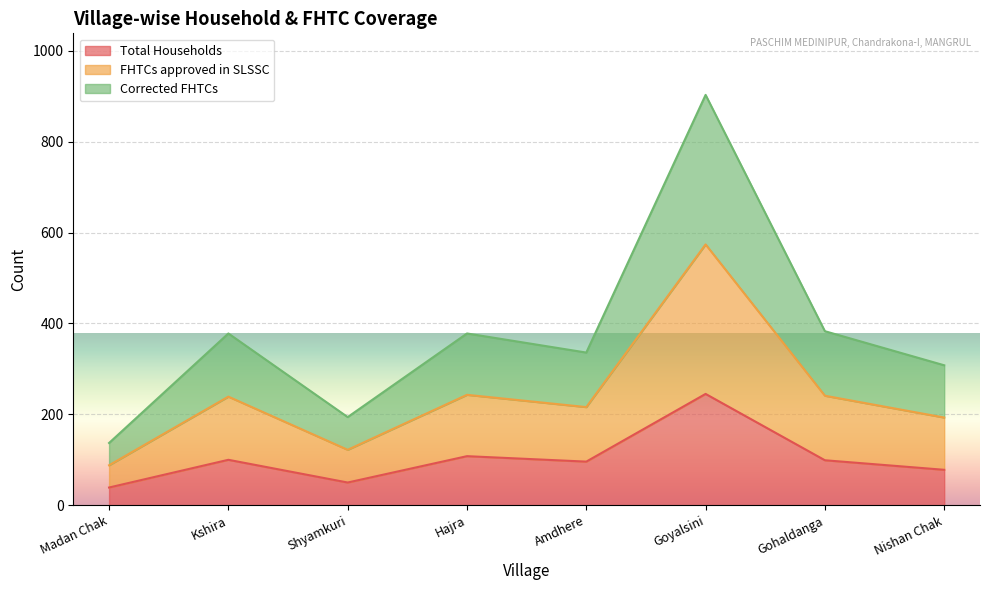

Which series has the largest total across all categories?

FHTCs approved in SLSSC